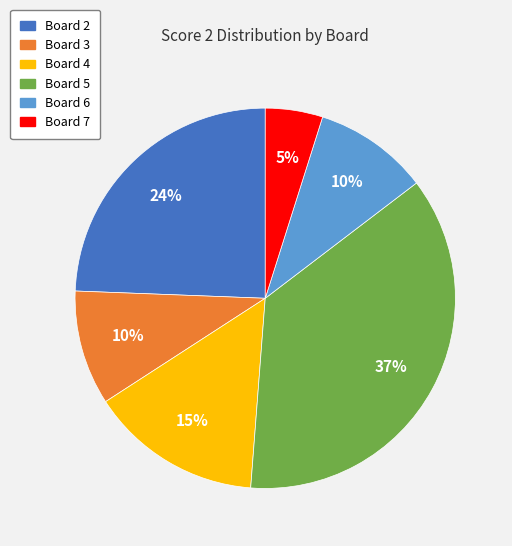

Does any single category account for the majority?

No